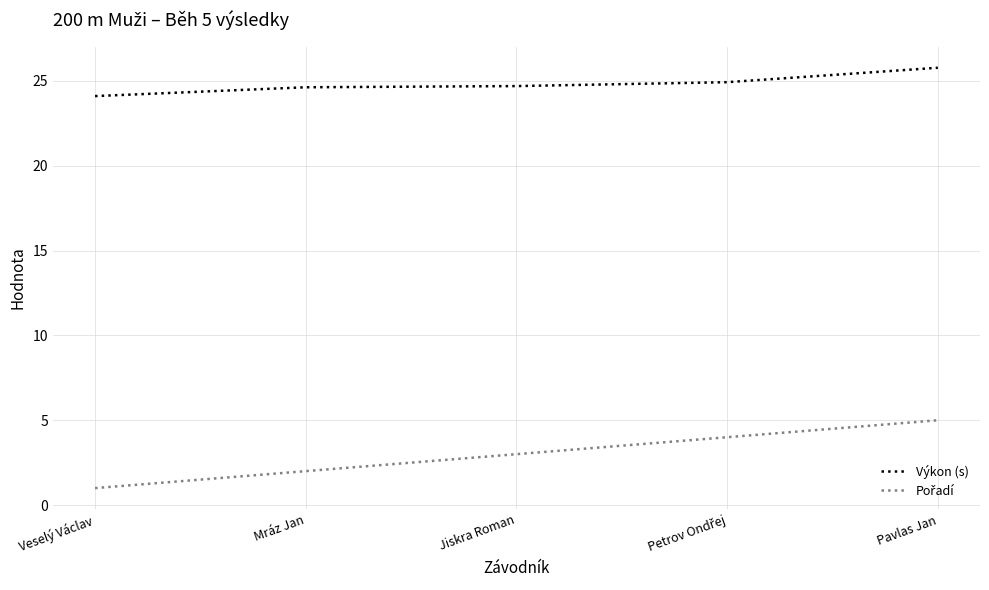

What is the approximate value of Výkon (s) at Jiskra Roman?

24.7